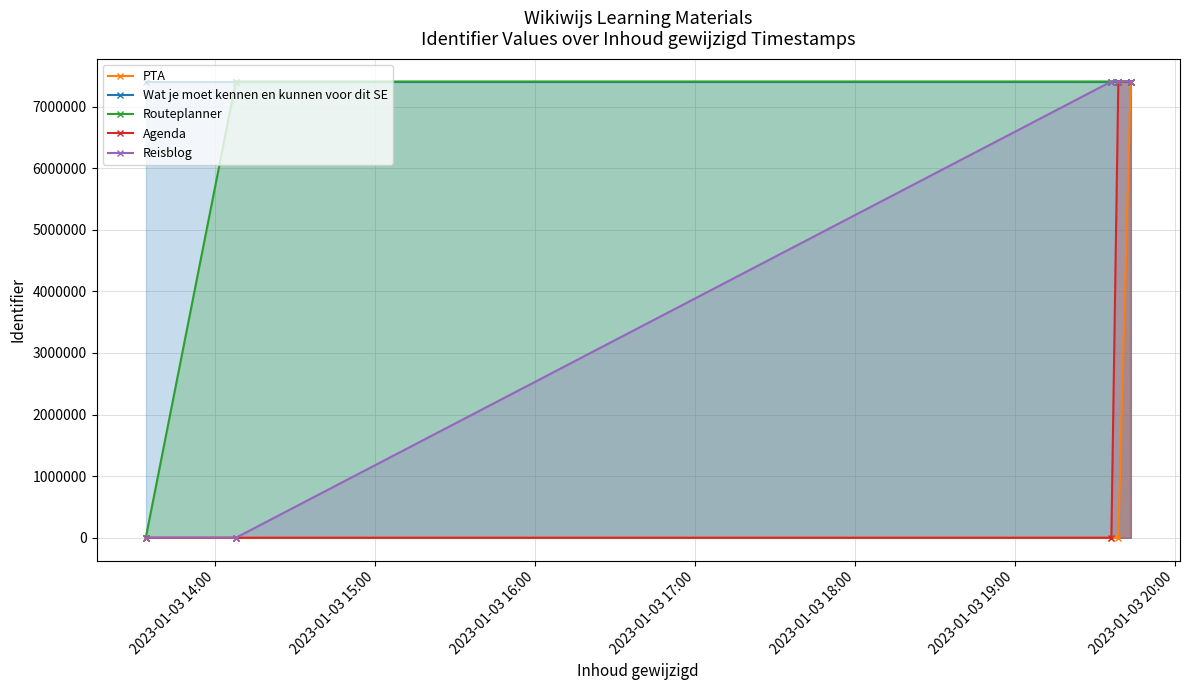

List the series in order of their overall mean, lowest first.

PTA, Agenda, Reisblog, Routeplanner, Wat je moet kennen en kunnen voor dit SE